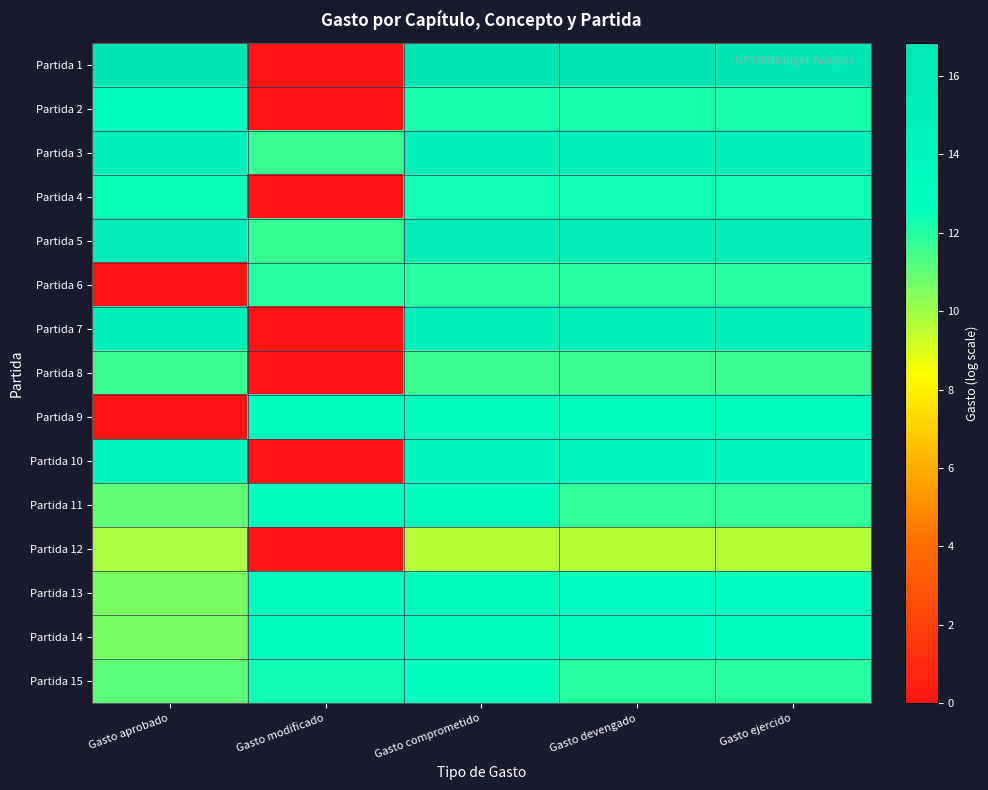

What is the greatest value displayed?

16.8